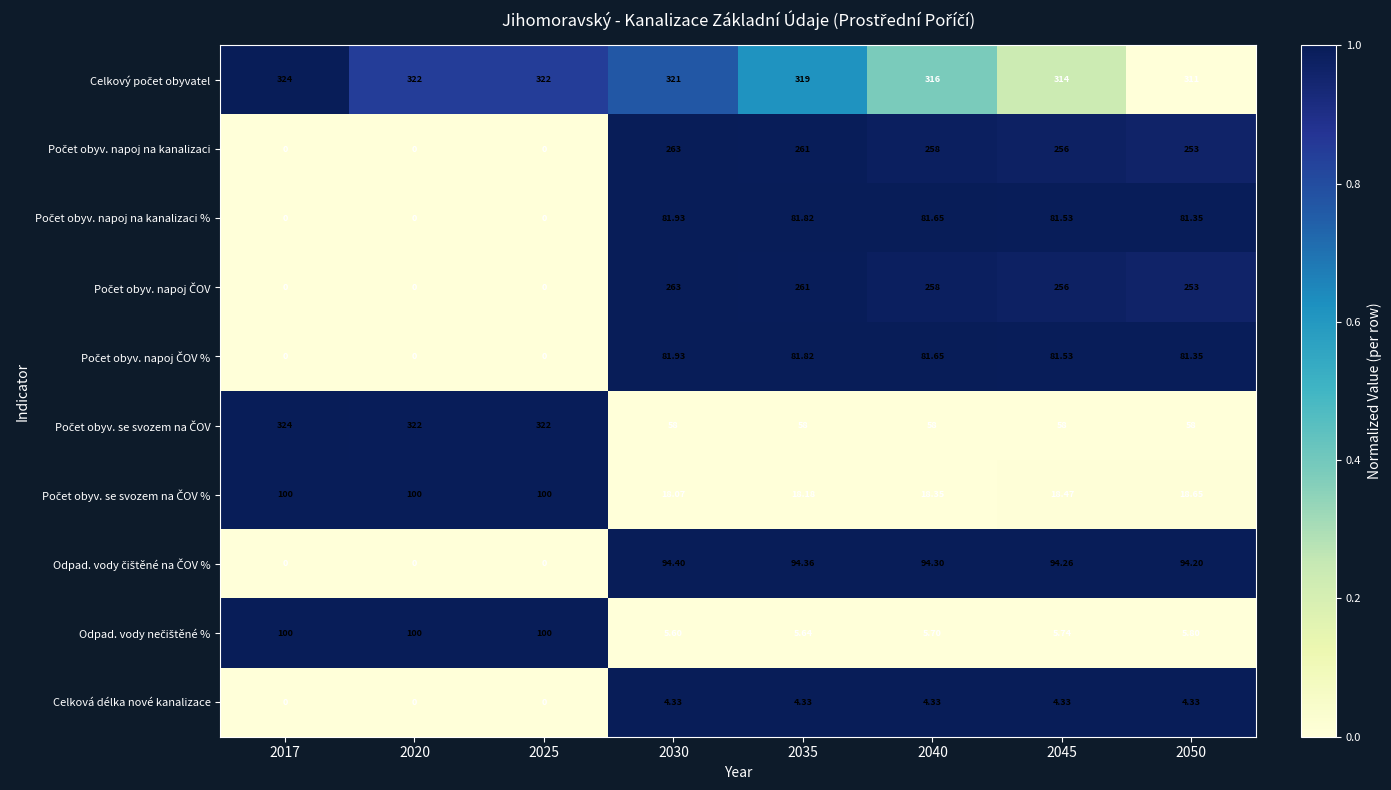

How many values in Celková délka nové kanalizace are above zero?

5